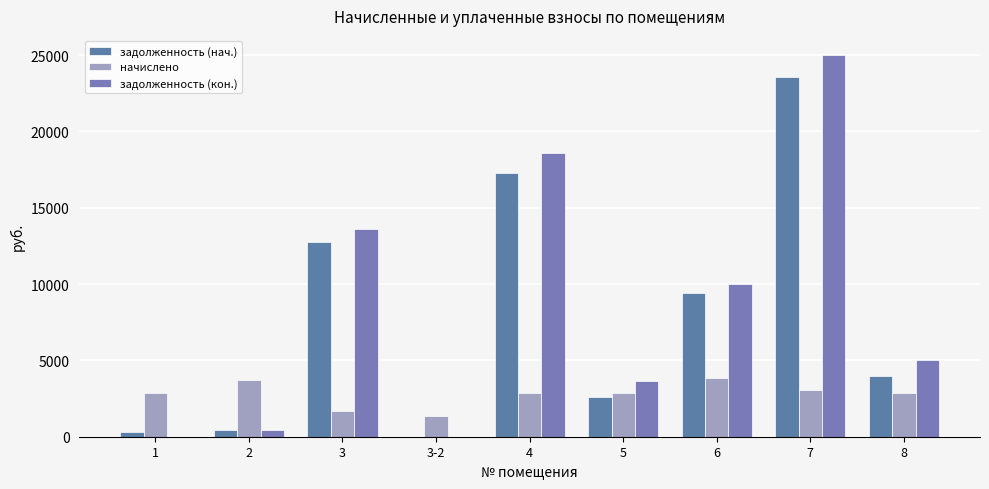

Does the chart contain stacked bars?

No